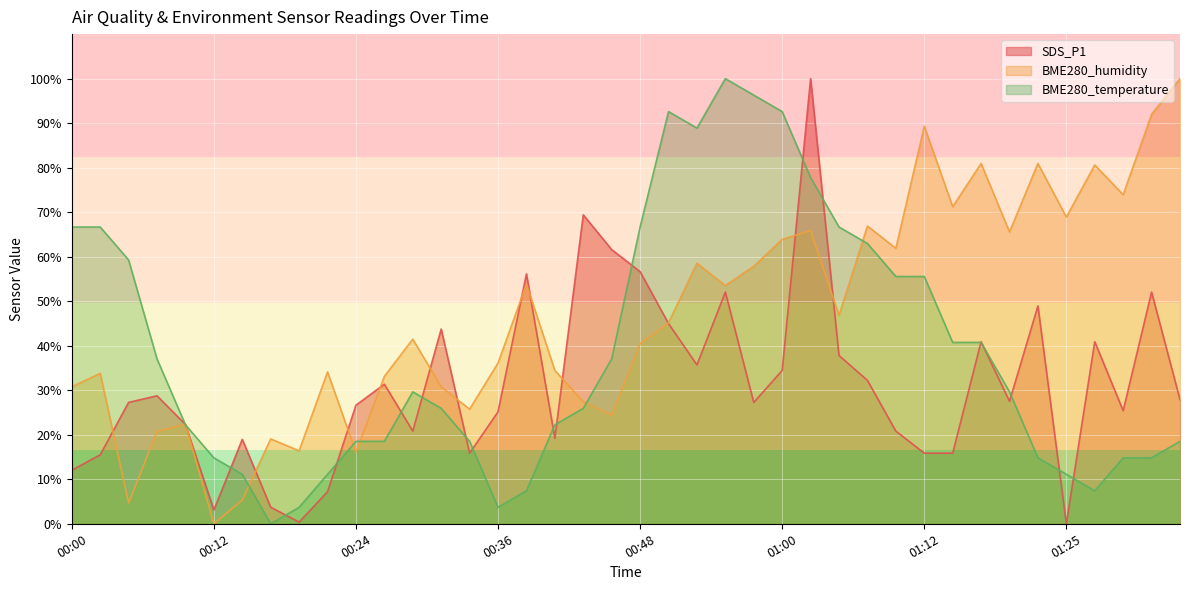

Reading right to left, extract all data points from this chart.

SDS_P1: 27.9	52.0	25.4	40.9	0.0	48.9	27.5	40.9	15.9	15.9	20.8	32.2	37.8	100.0	34.4	27.3	52.0	35.7	45.0	56.6	61.6	69.4	19.2	56.1	25.2	15.9	43.7	20.8	31.4	26.6	7.2	0.4	3.7	19.0	3.1	22.3	28.7	27.3	15.5	12.0
BME280_humidity: 100.0	92.0	73.9	80.6	68.9	80.9	65.6	80.9	71.2	89.3	61.9	66.9	46.8	65.9	63.9	57.9	53.5	58.5	45.2	40.5	24.4	27.4	34.4	53.8	36.1	25.8	30.8	41.5	33.1	16.1	34.1	16.4	19.1	5.4	0.0	22.4	20.7	4.7	33.8	30.8
BME280_temperature: 18.5	14.8	14.8	7.4	11.1	14.8	29.6	40.7	40.7	55.6	55.6	63.0	66.7	77.8	92.6	96.3	100.0	88.9	92.6	66.7	37.0	25.9	22.2	7.4	3.7	18.5	25.9	29.6	18.5	18.5	11.1	3.7	0.0	11.1	14.8	22.2	37.0	59.3	66.7	66.7